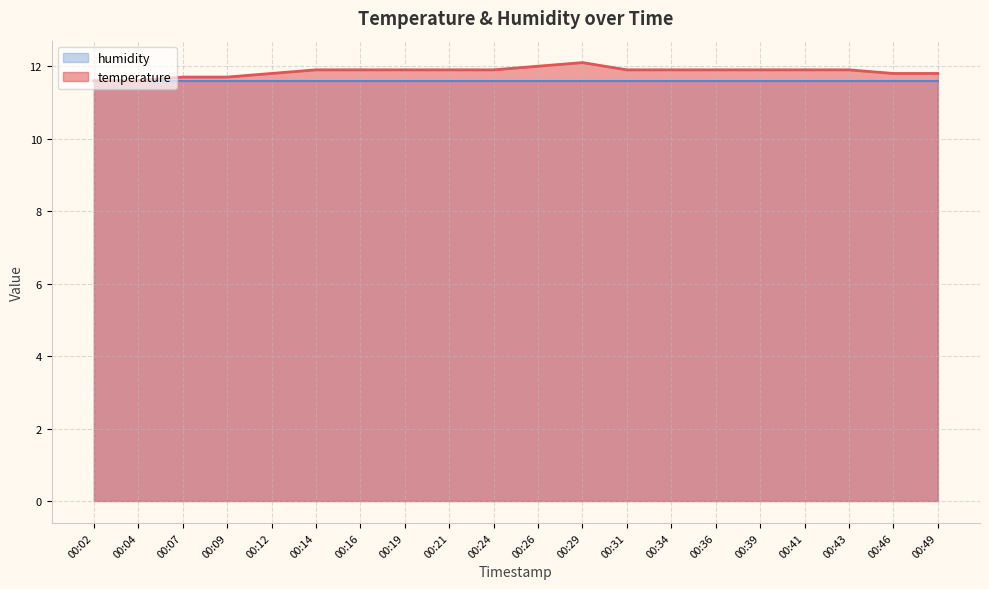

Which category has the lowest value across all series?

00:02